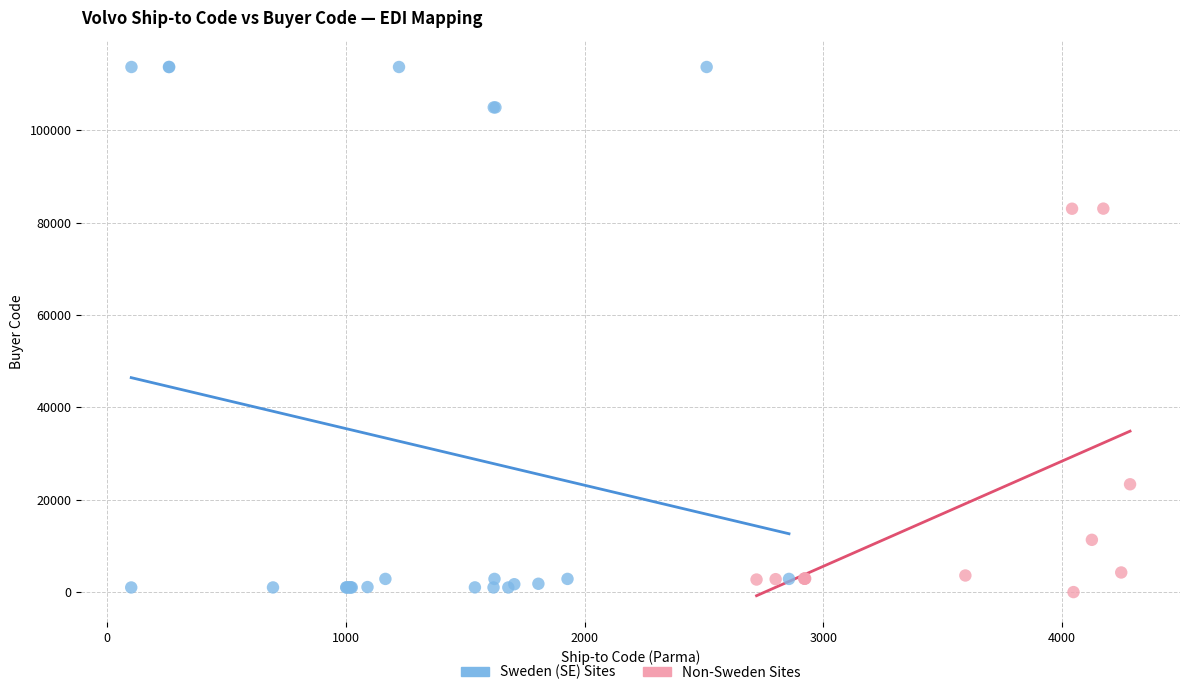

What are all the series names shown in the legend?

Sweden (SE) Sites, Non-Sweden Sites